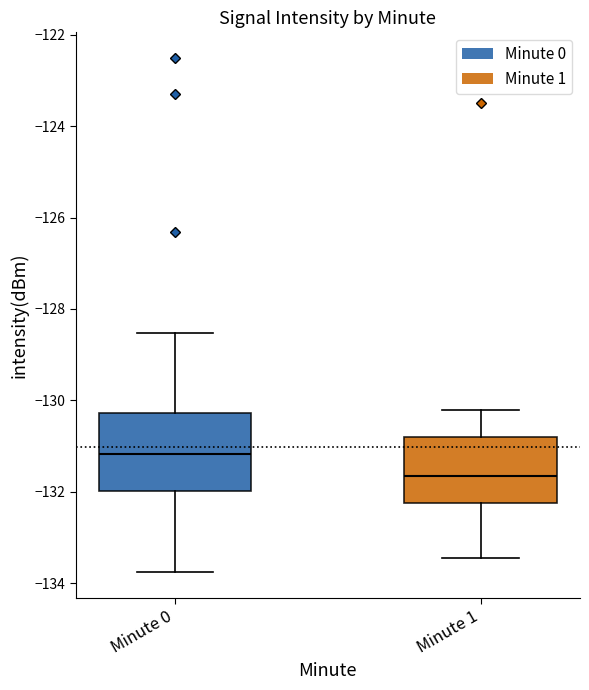

Reading left to right, transcribe this box plot: for each box, give where its median line is, the range the box spans, and where its two whiskers end, as read against the y-axis. The values are not printed on the chart, so give them approximately, as read against the axis.

Minute 0: median -131.2, box -132.0 to -130.2, whiskers -133.8 to -128.6
Minute 1: median -131.6, box -132.2 to -130.8, whiskers -133.4 to -130.2